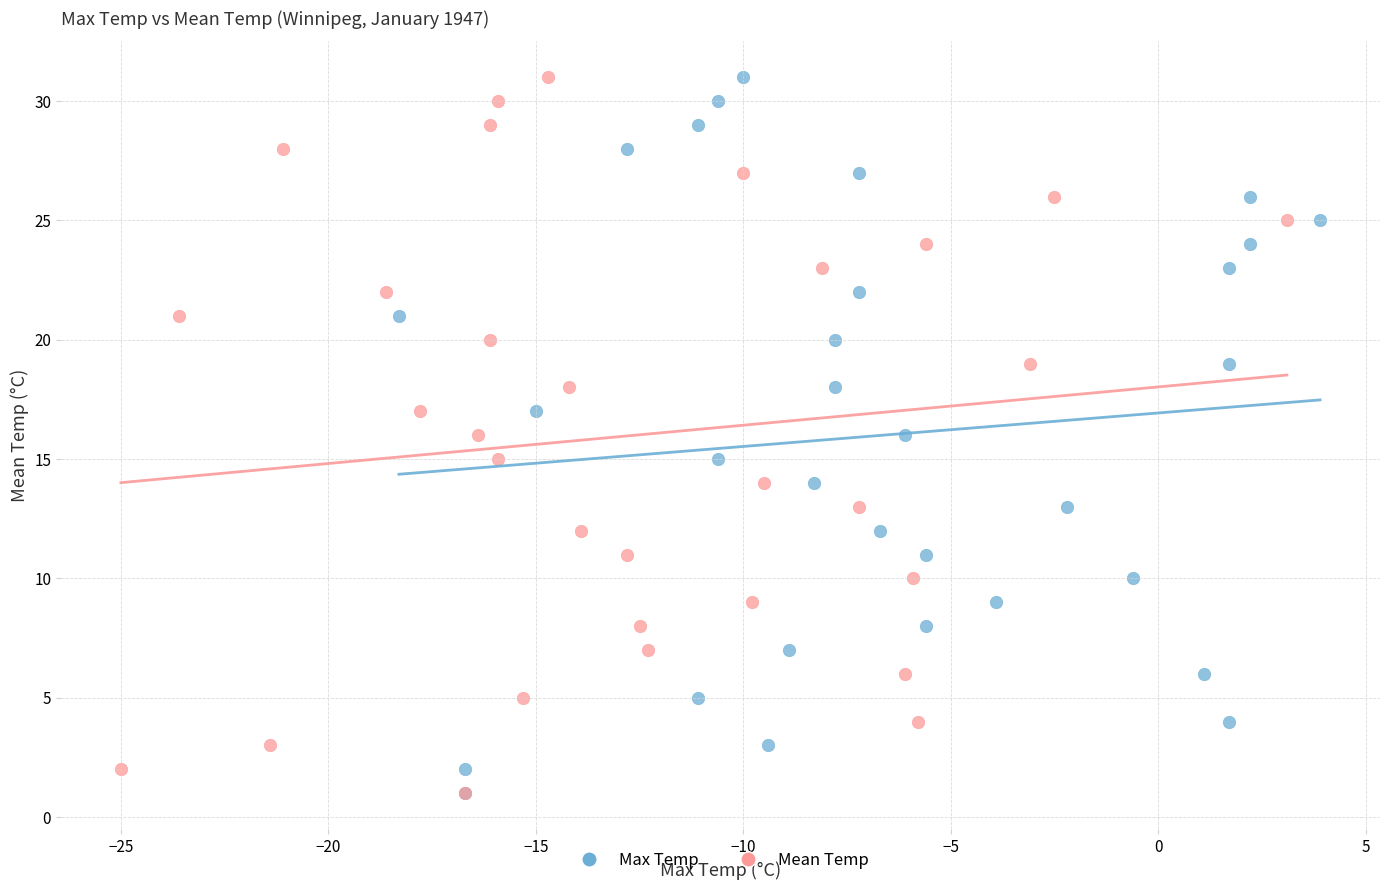

What are all the series names shown in the legend?

Max Temp, Mean Temp